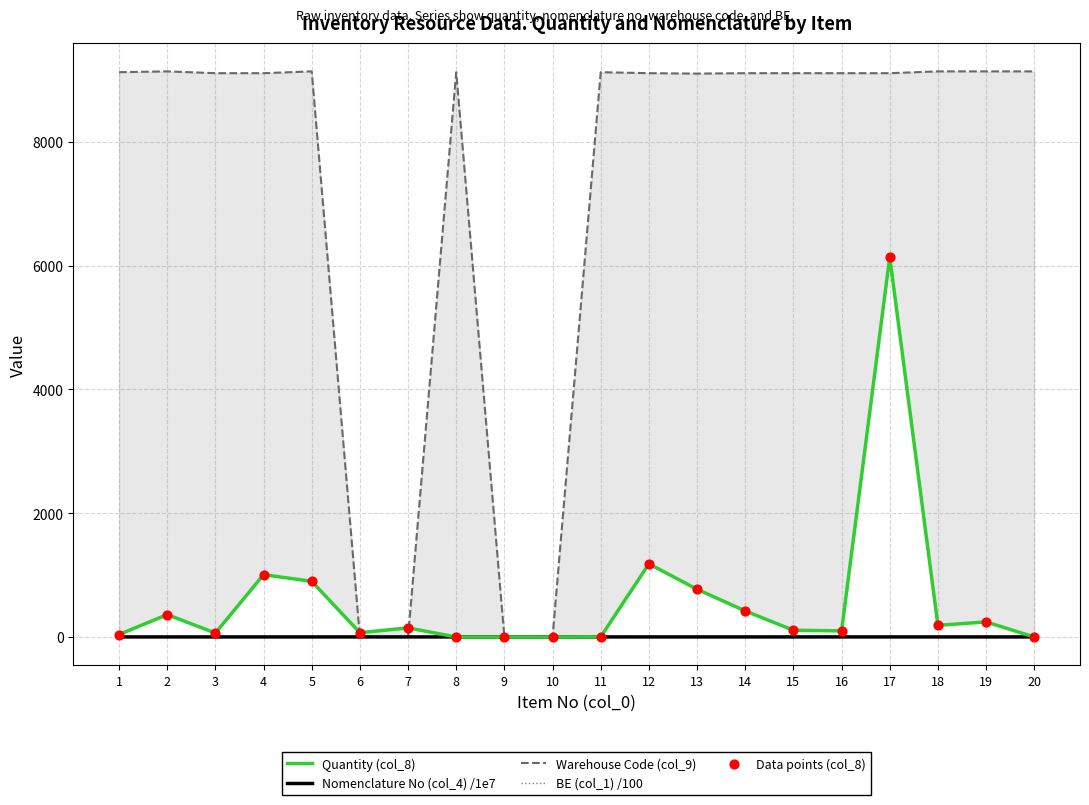

Which series has the largest Y range (max minus min)?

Warehouse Code (col_9)